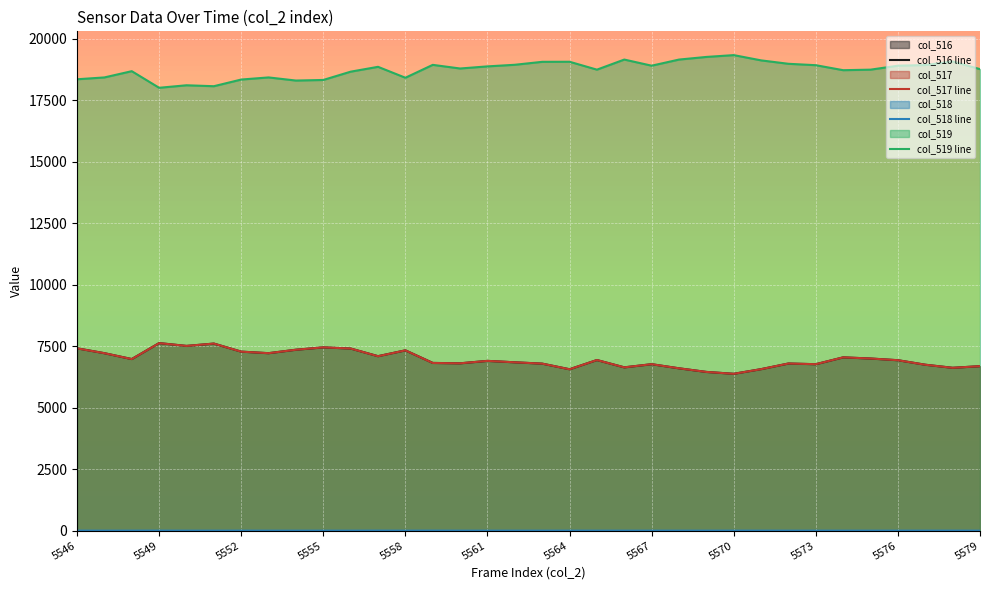

The value of col_517 line at 5558 is 7330. True or false?

True